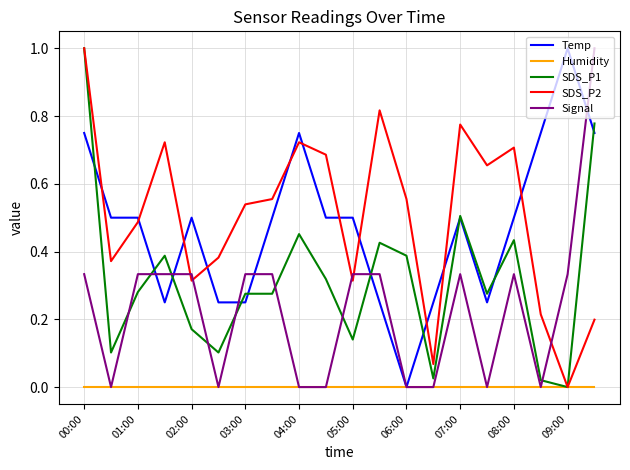

True or false: SDS_P2 and Signal intersect in this chart.

True